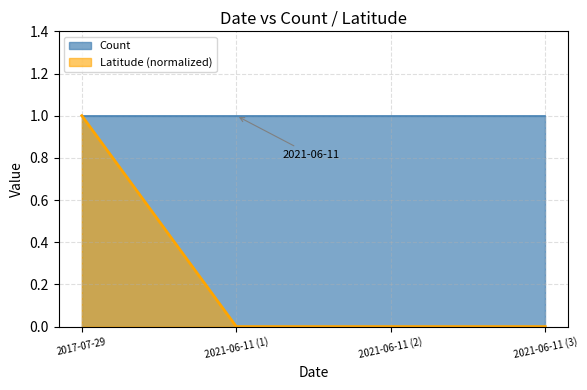

Between 2021-06-11 (1) and 2017-07-29, which is larger?

2017-07-29